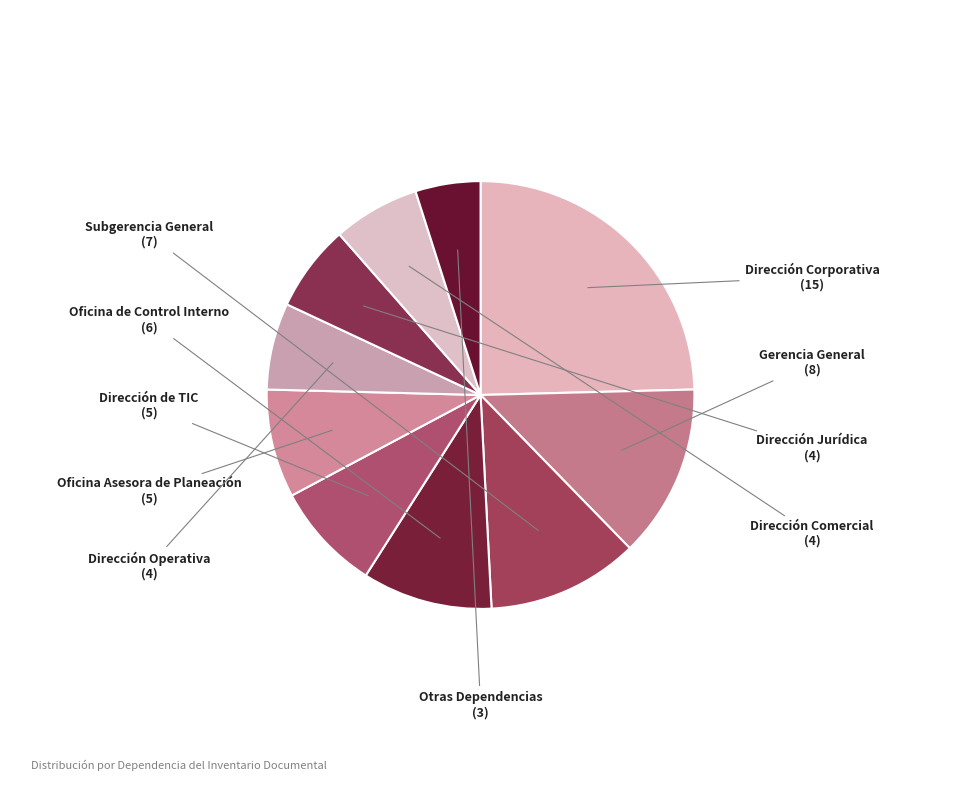

What is the change in value from Dirección de TIC to Dirección Comercial?

-1